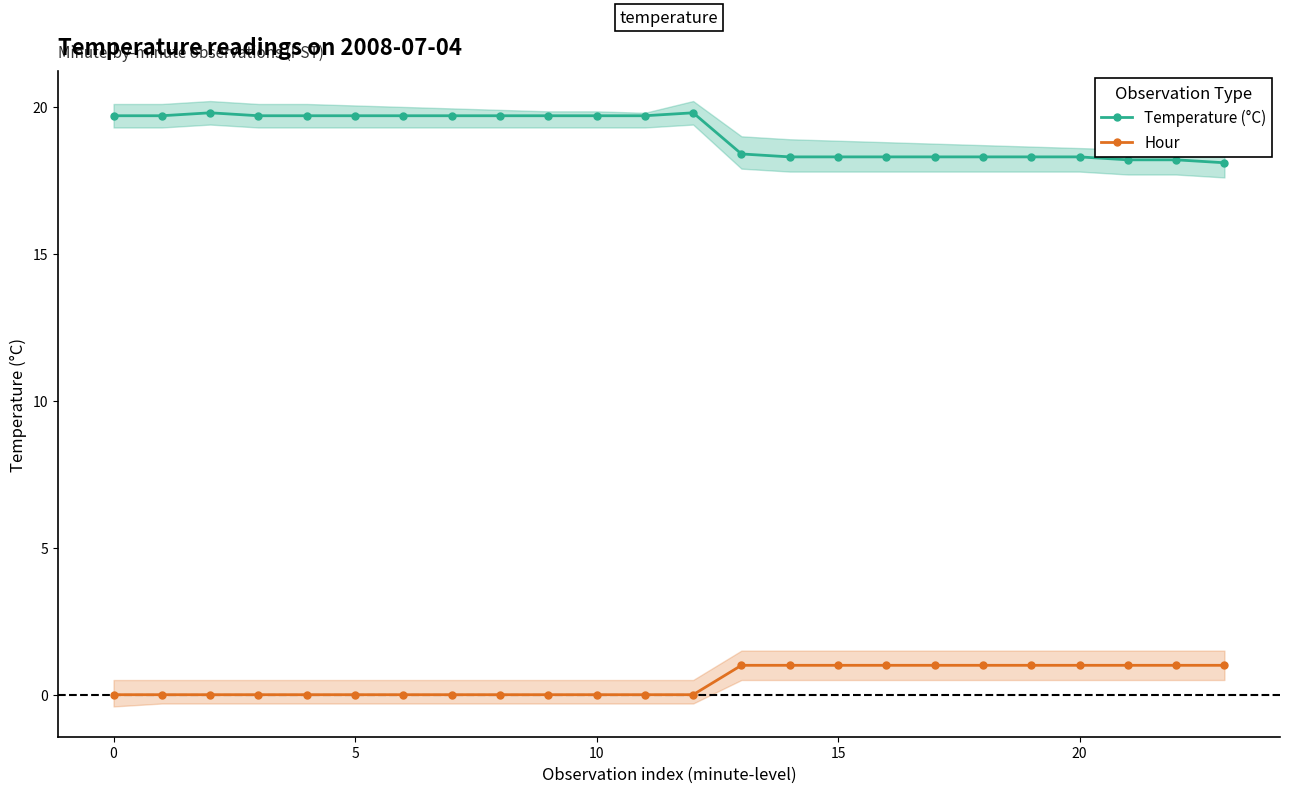

What is the minimum value for Temperature (°C)?

18.1